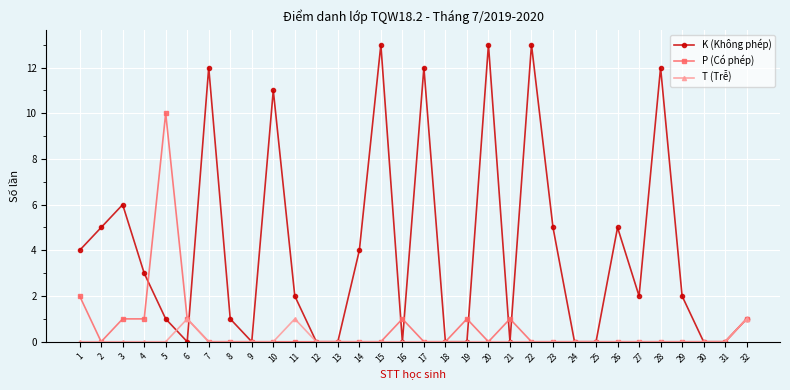

The value of T (Trễ) at 25 is 0. True or false?

True